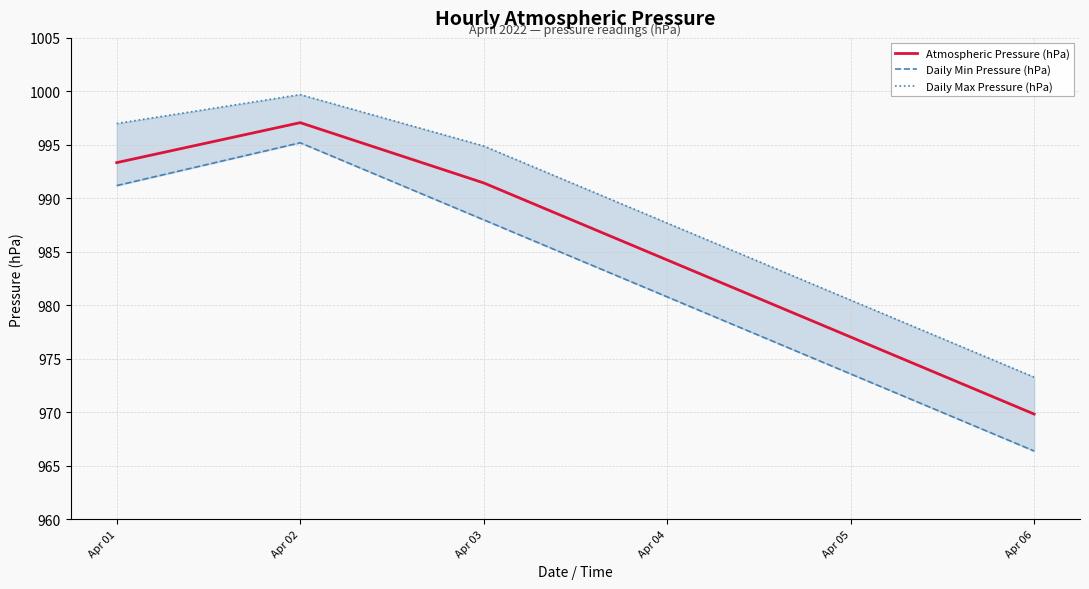

What is the maximum value shown in the chart?

999.7